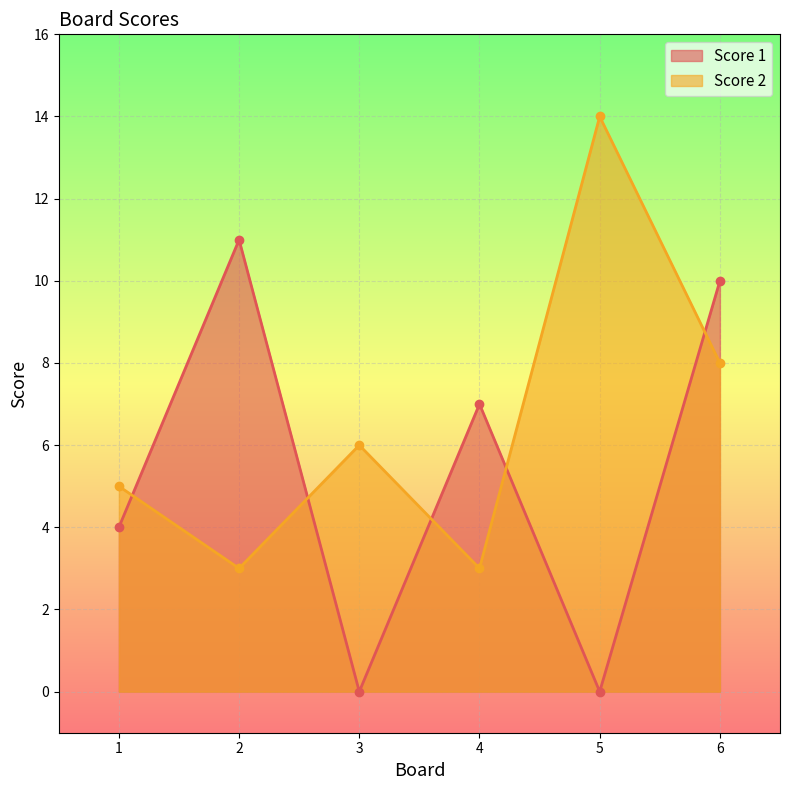

What is the value of the Score 2 point at the 1st from the left?

5